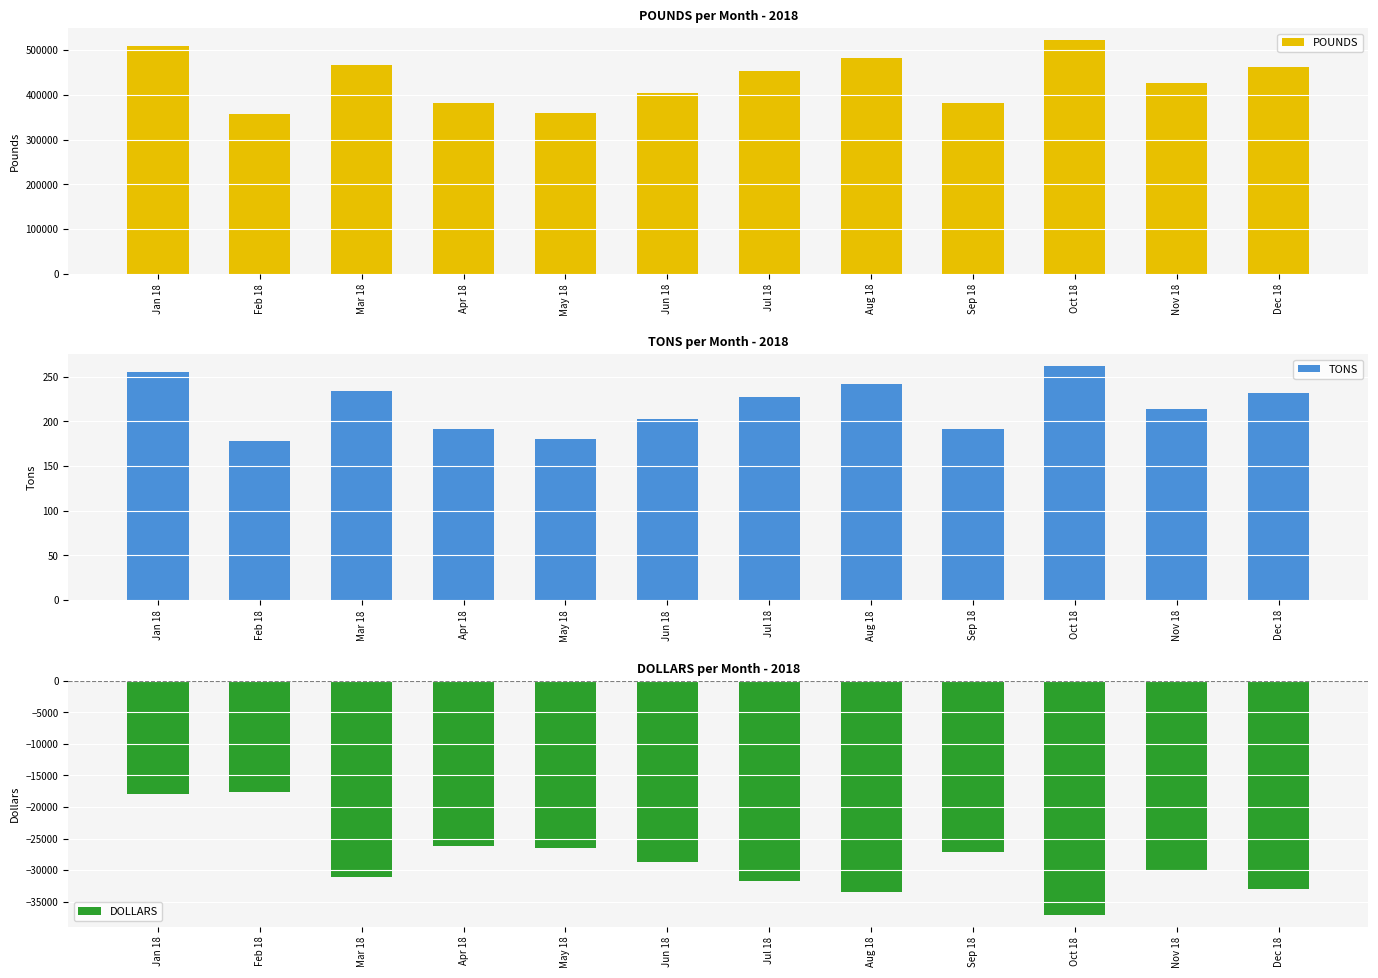

What is the sum of the DOLLARS values at Feb 18 and Jun 18?

-46316.0